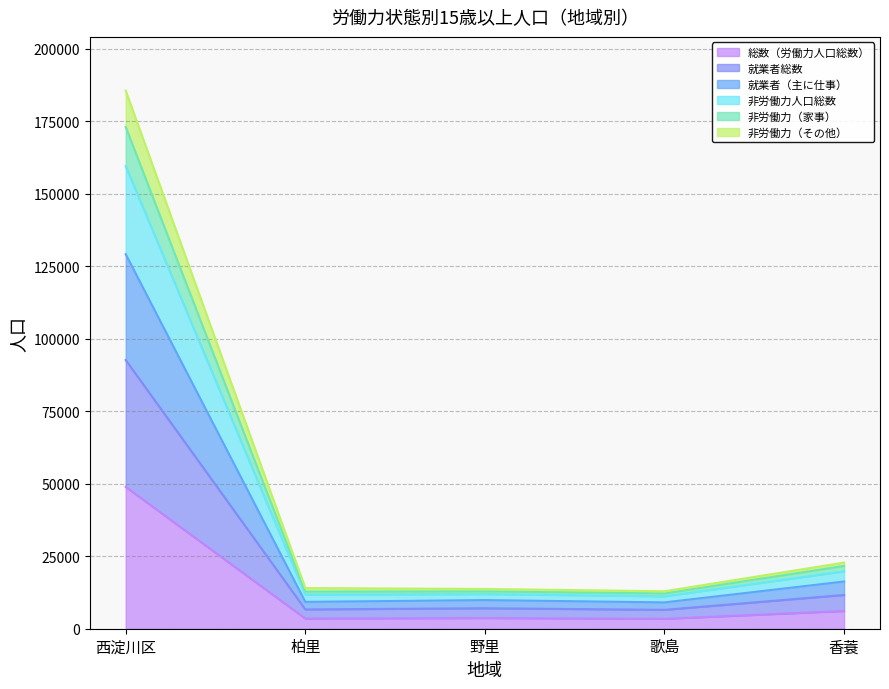

True or false: 就業者（主に仕事） has a value of 8756 at 歌島.

False